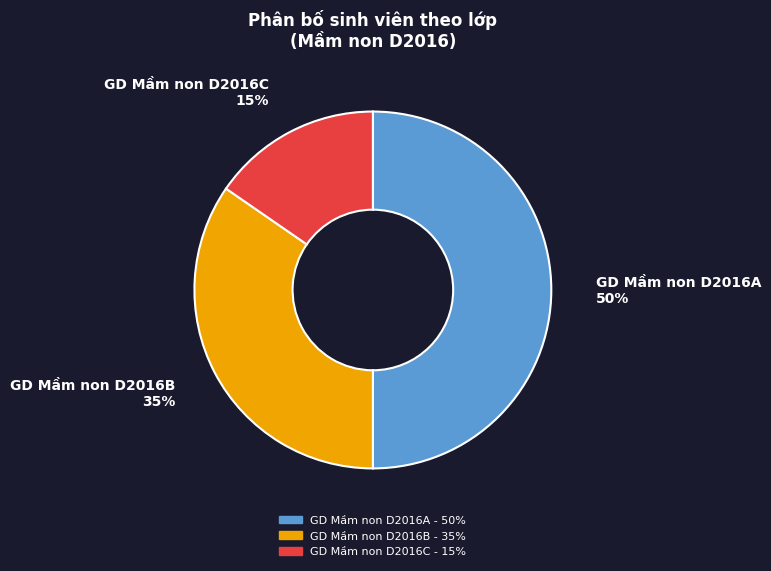

Which slice is the smallest?

GD Mầm non D2016C